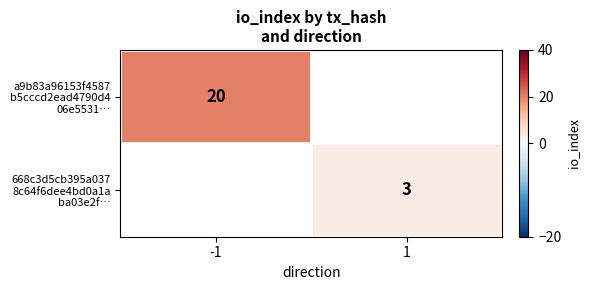

List the labels in order of a9b83a96153f4587 b5cccd2ead4790d4 06e5531… value, smallest first.

-1, 1